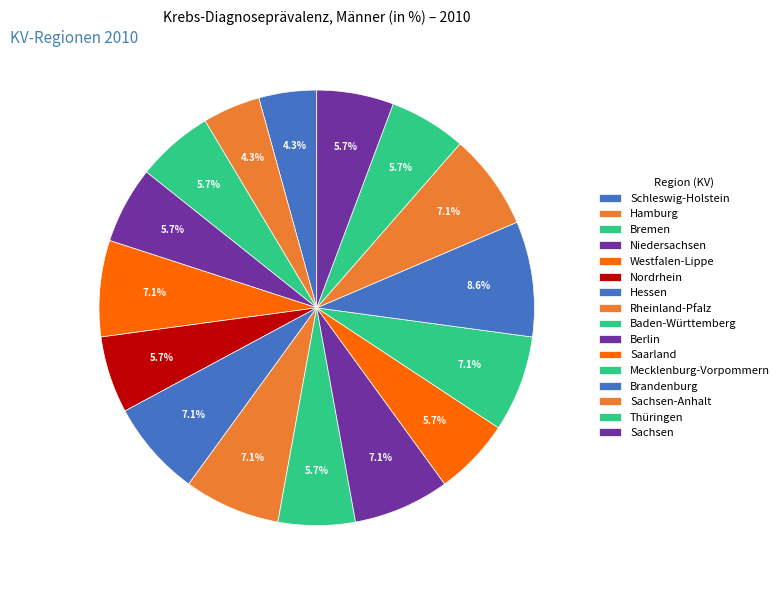

How many segments does this pie chart have?

16